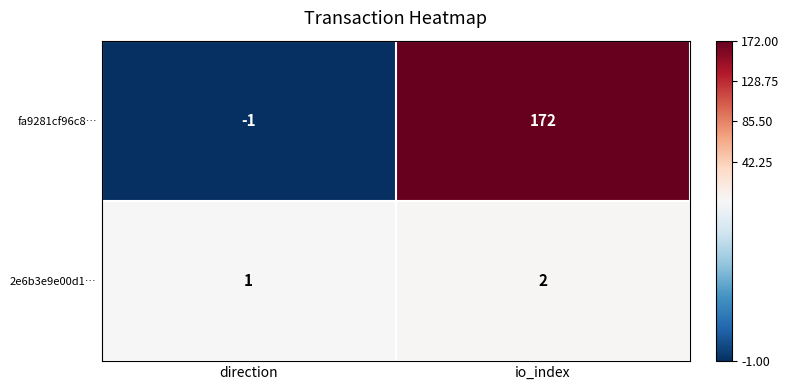

Which series has the largest total across all categories?

fa9281cf96c8…